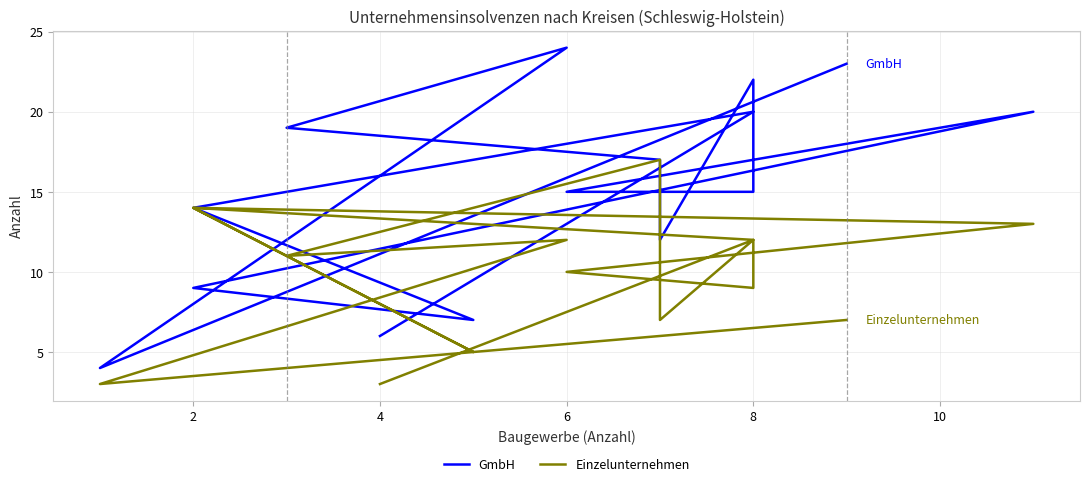

True or false: Einzelunternehmen has a value of 11 at 10.

False